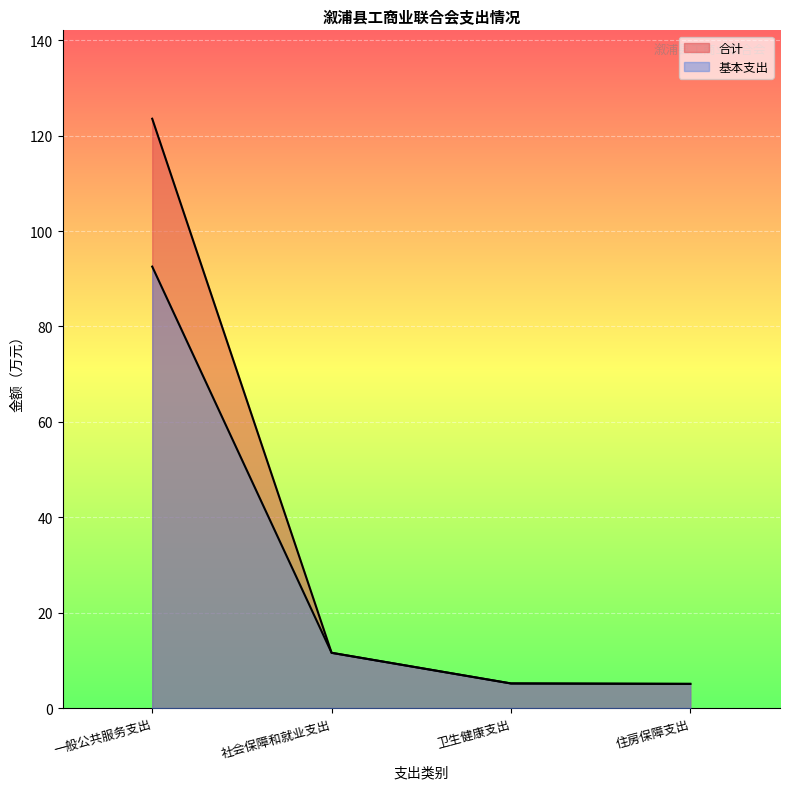

At which category is the sum across all series the highest?

一般公共服务支出